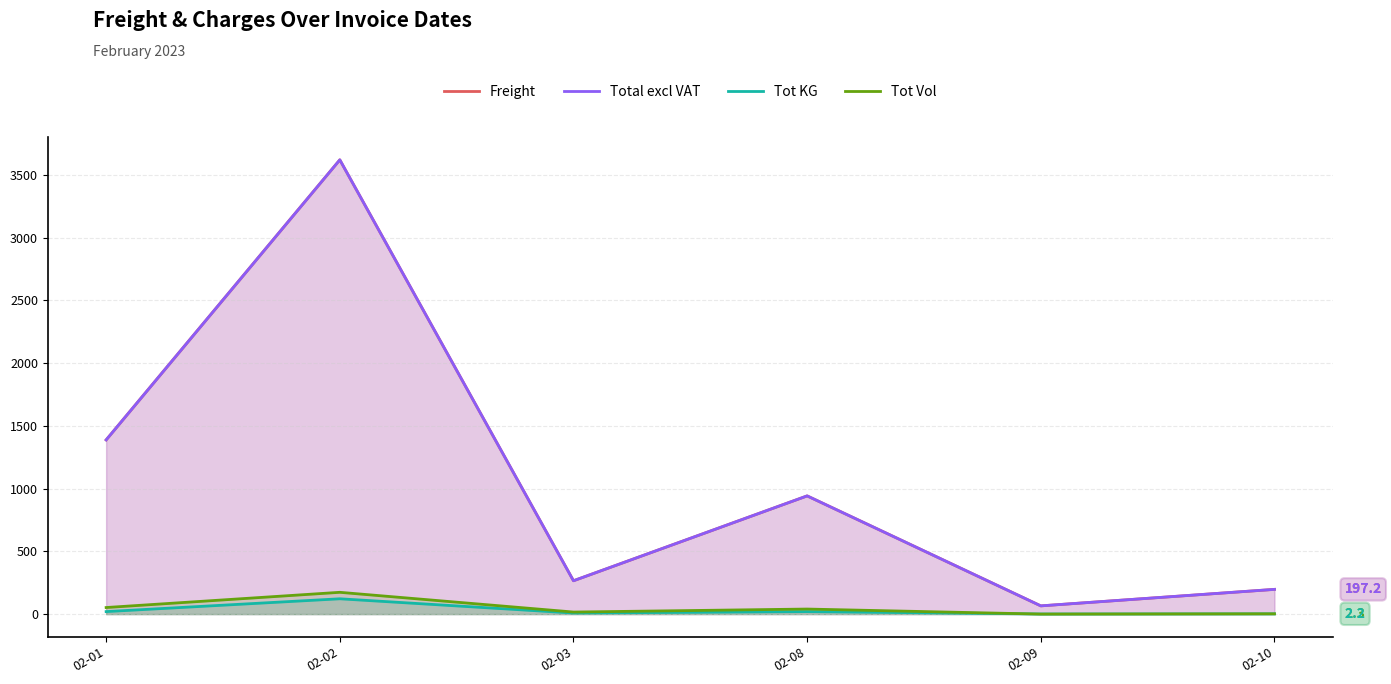

True or false: Total excl VAT and Freight intersect in this chart.

False